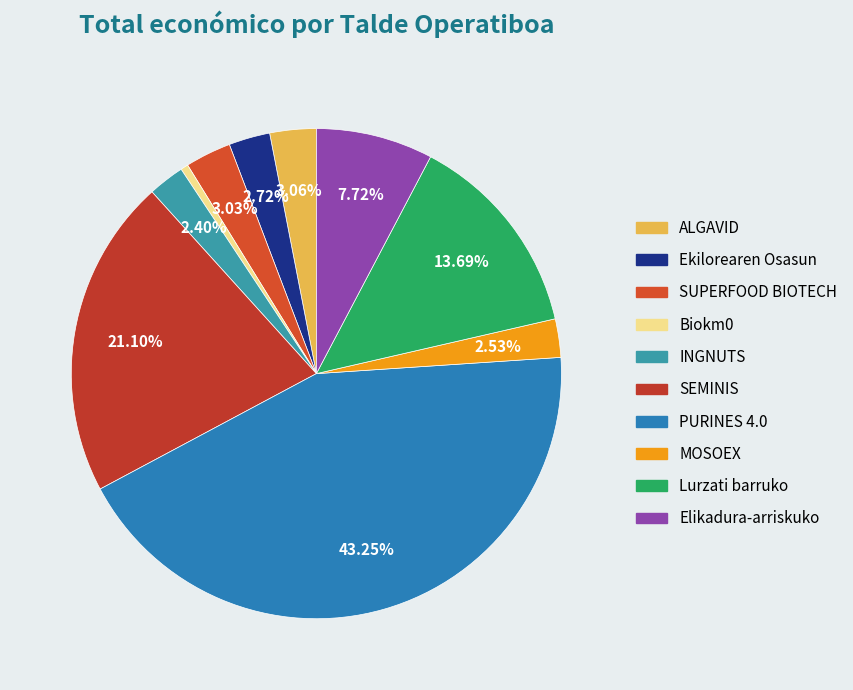

To the nearest percent, what is the combined percentage of ALGAVID and MOSOEX?

6%